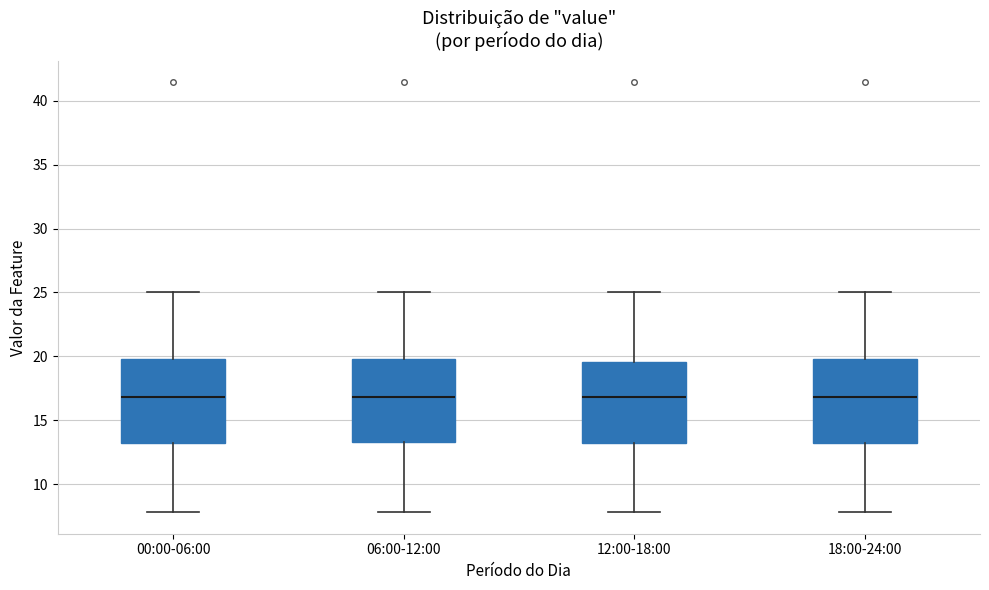

Reading left to right, read every box against the y-axis: the position of its median line, the range the box covers, and the ends of its whiskers. The values are not printed on the chart, so give them approximately, as read against the axis.

00:00-06:00: median 17.0, box 13.0 to 20.0, whiskers 8.0 to 25.0
06:00-12:00: median 17.0, box 13.5 to 20.0, whiskers 8.0 to 25.0
12:00-18:00: median 17.0, box 13.0 to 19.5, whiskers 8.0 to 25.0
18:00-24:00: median 17.0, box 13.0 to 20.0, whiskers 8.0 to 25.0